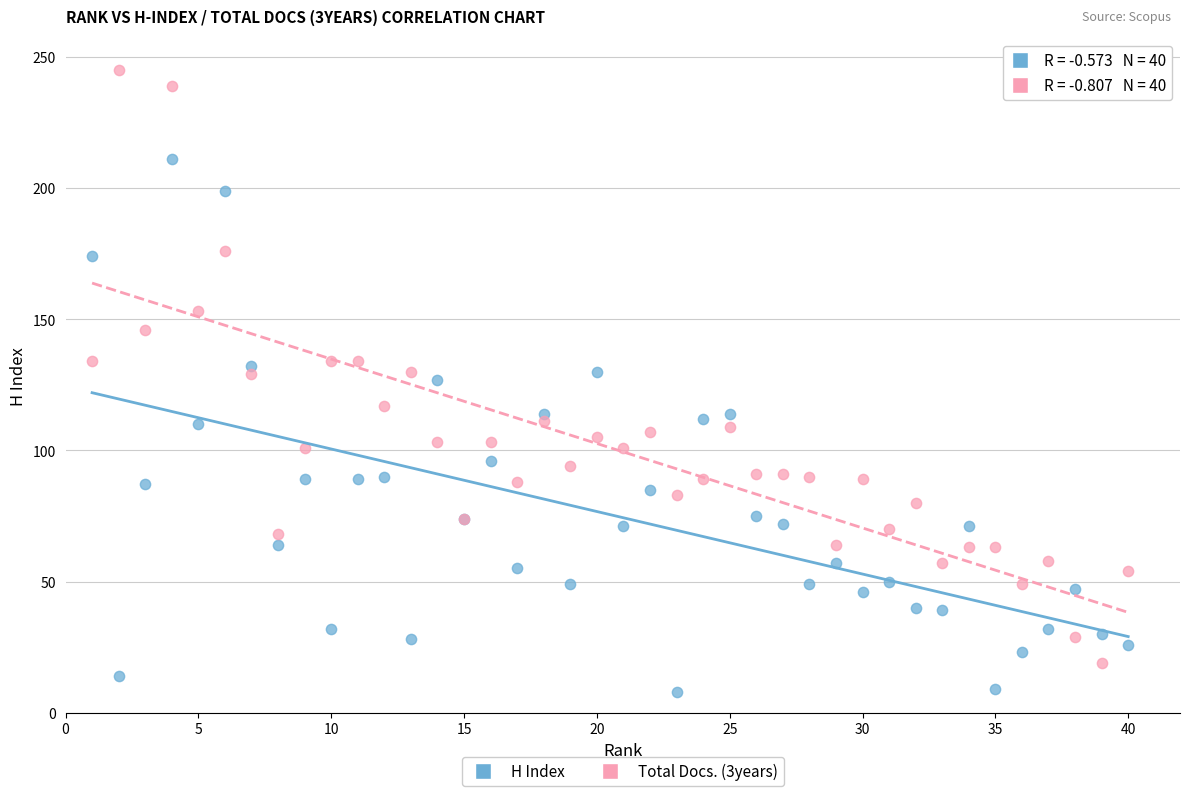

Which series reaches the maximum Y coordinate?

Total Docs. (3years)